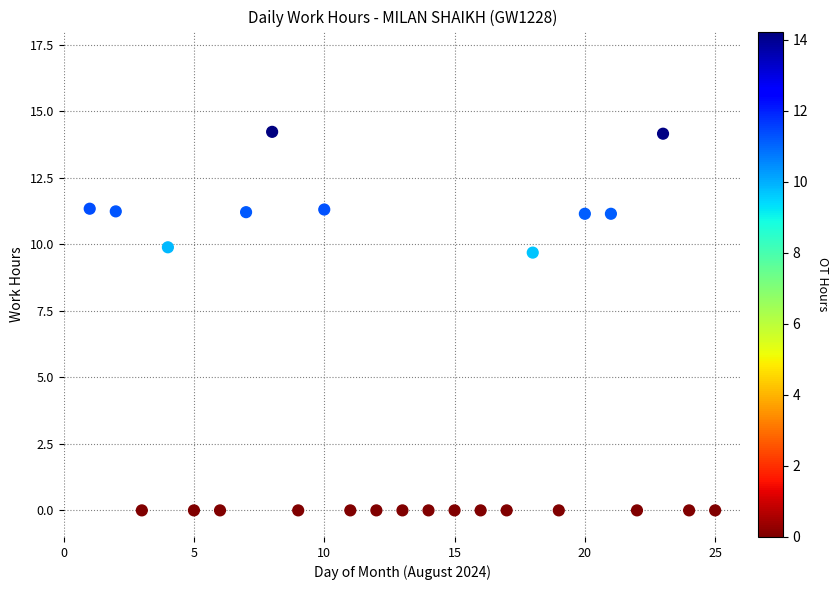

What Y value in the scatter plot is closest to 7?

9.7